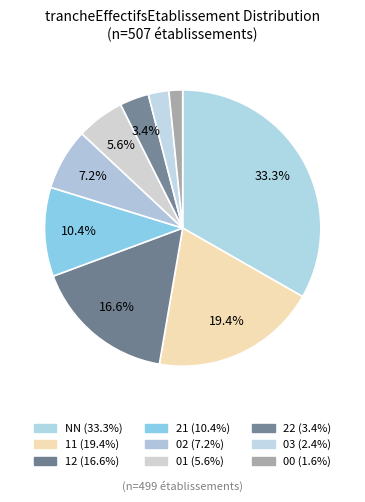

True or false: 22 accounts for 10% of the total.

False